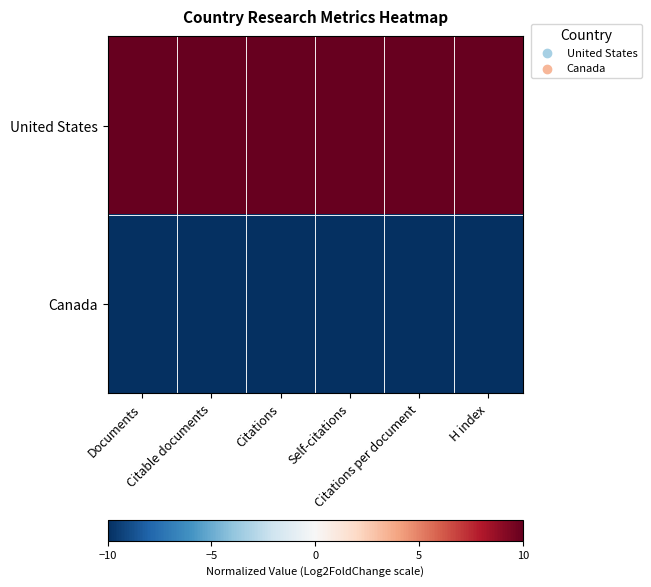

What is the difference between the highest and lowest values at Self-citations?

20